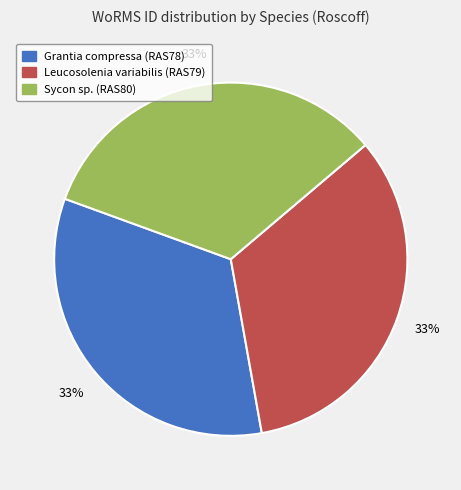

Approximately how many times larger is the value at Sycon sp. (RAS80) compared to Leucosolenia variabilis (RAS79)?

1.0